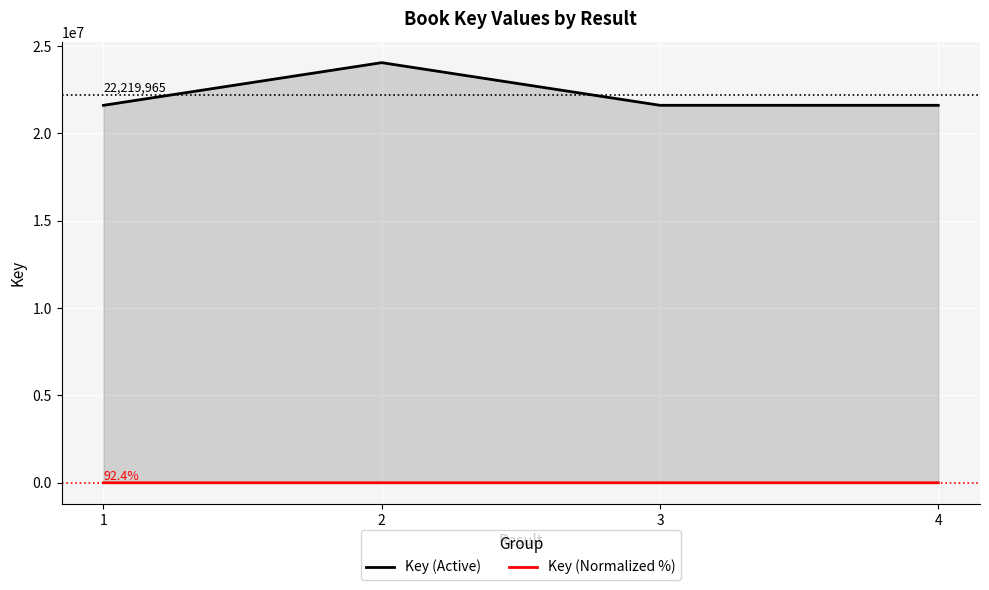

The Key (Normalized %) series shows 100.0 at 2. True or false?

True